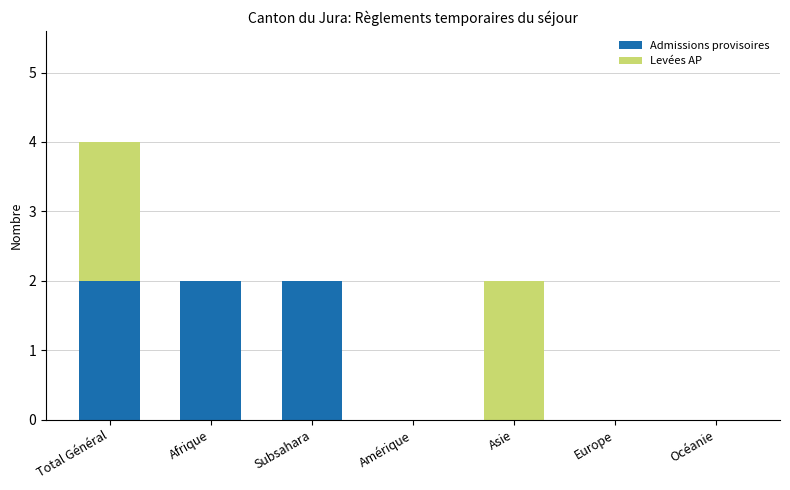

The value of Admissions provisoires at Asie is 1. True or false?

False